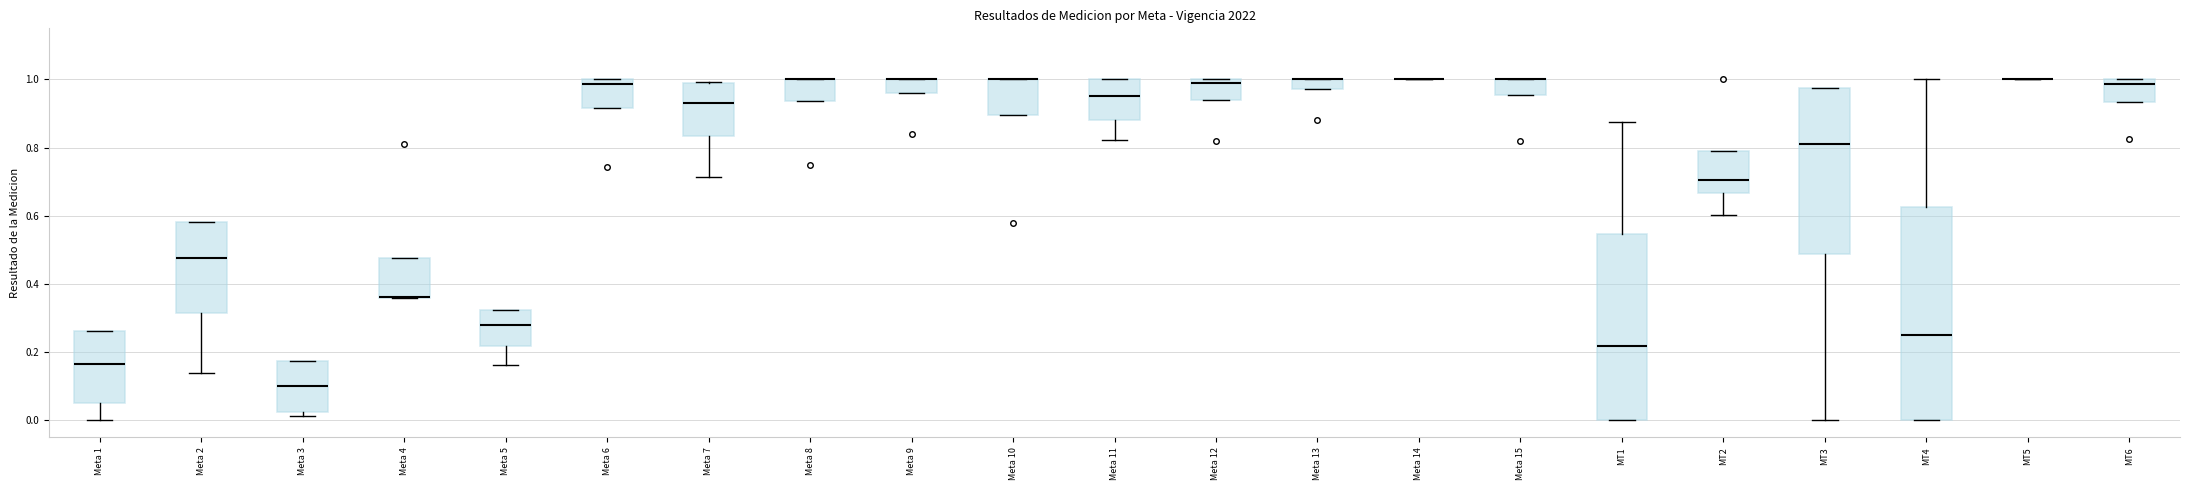

Comparing the boxes themselves (not the whiskers), which one is the tallest?

MT4